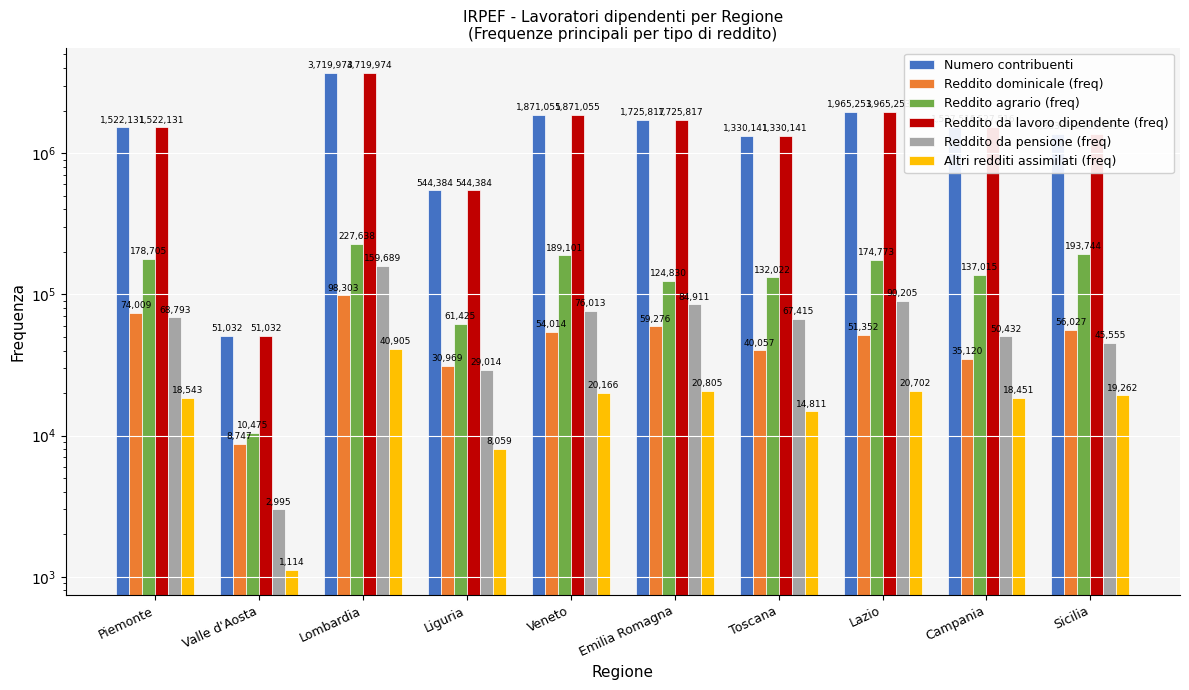

How many bars are there in each group?

6